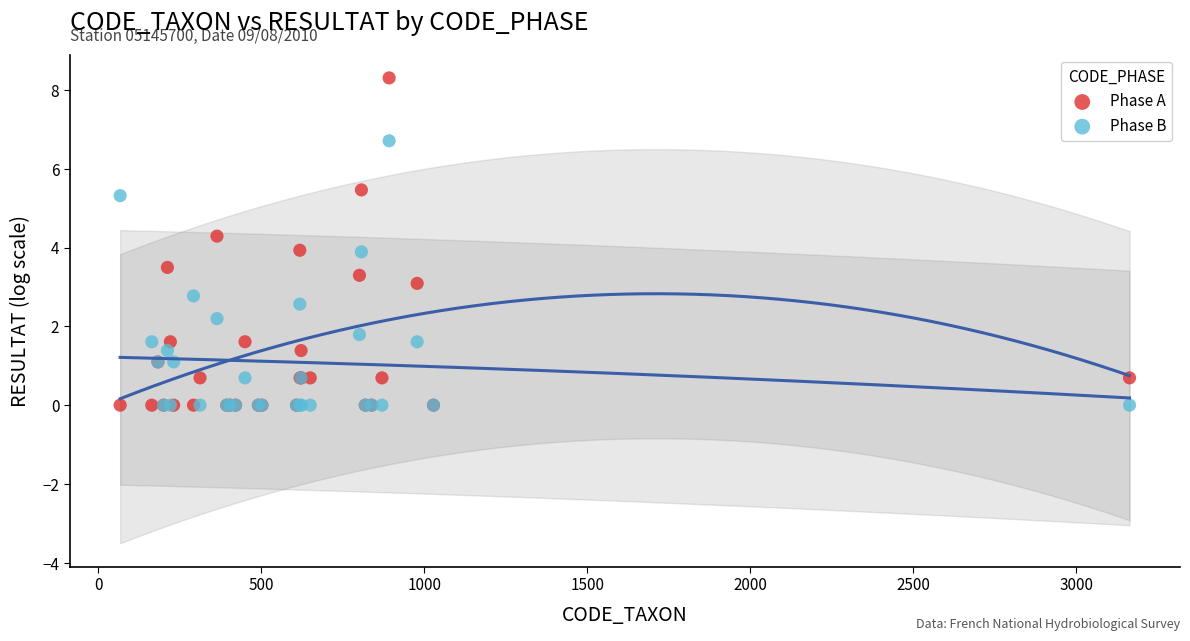

Which series contains the highest Y value?

Phase A